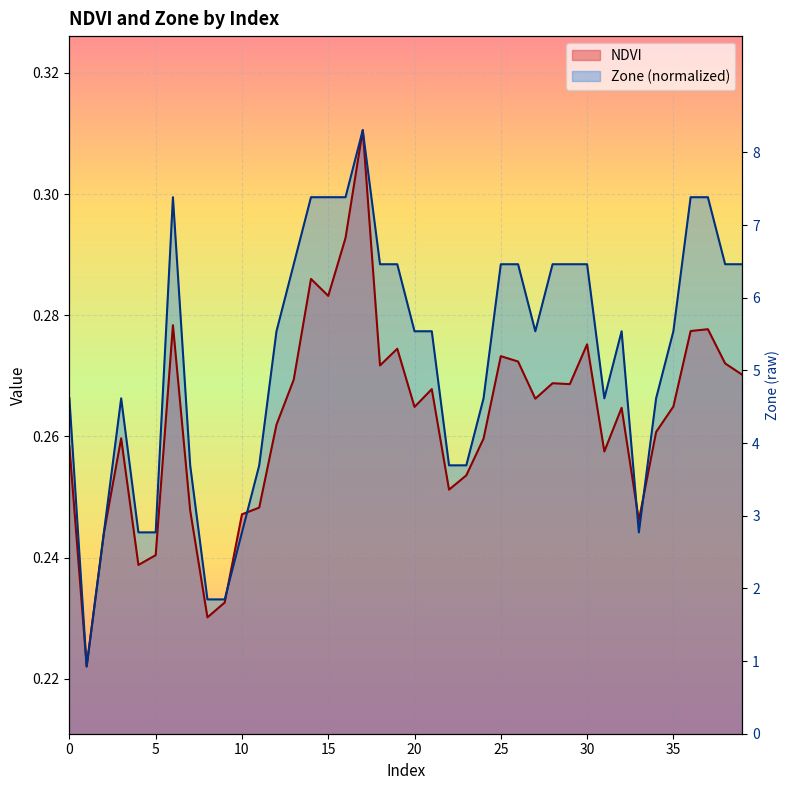

What is the maximum value shown in the chart?

0.3